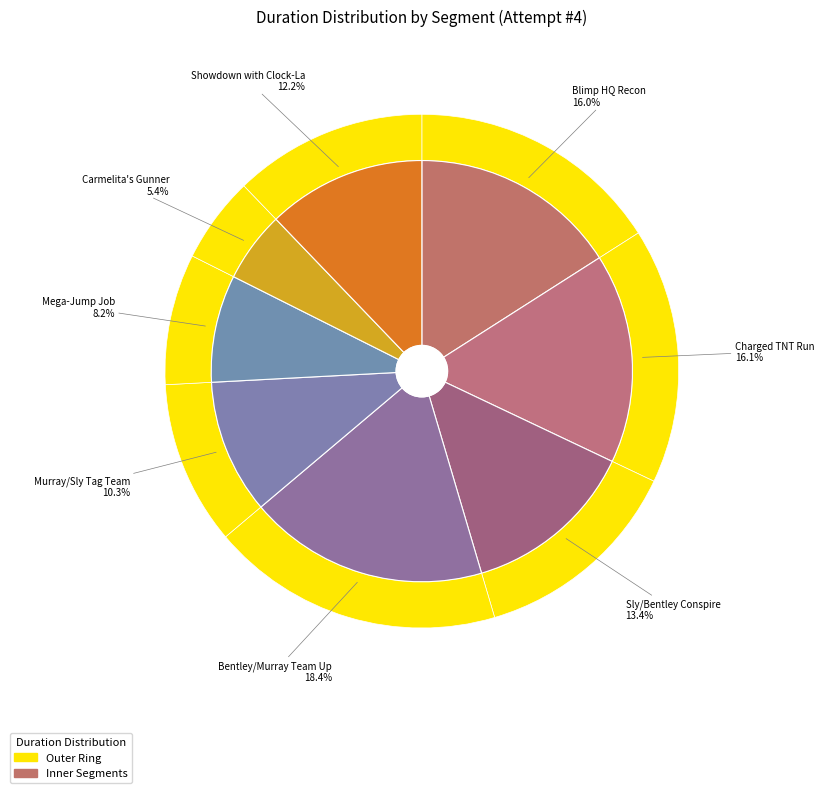

To the nearest percent, what percentage of the pie is Sly/Bentley Conspire?

13%